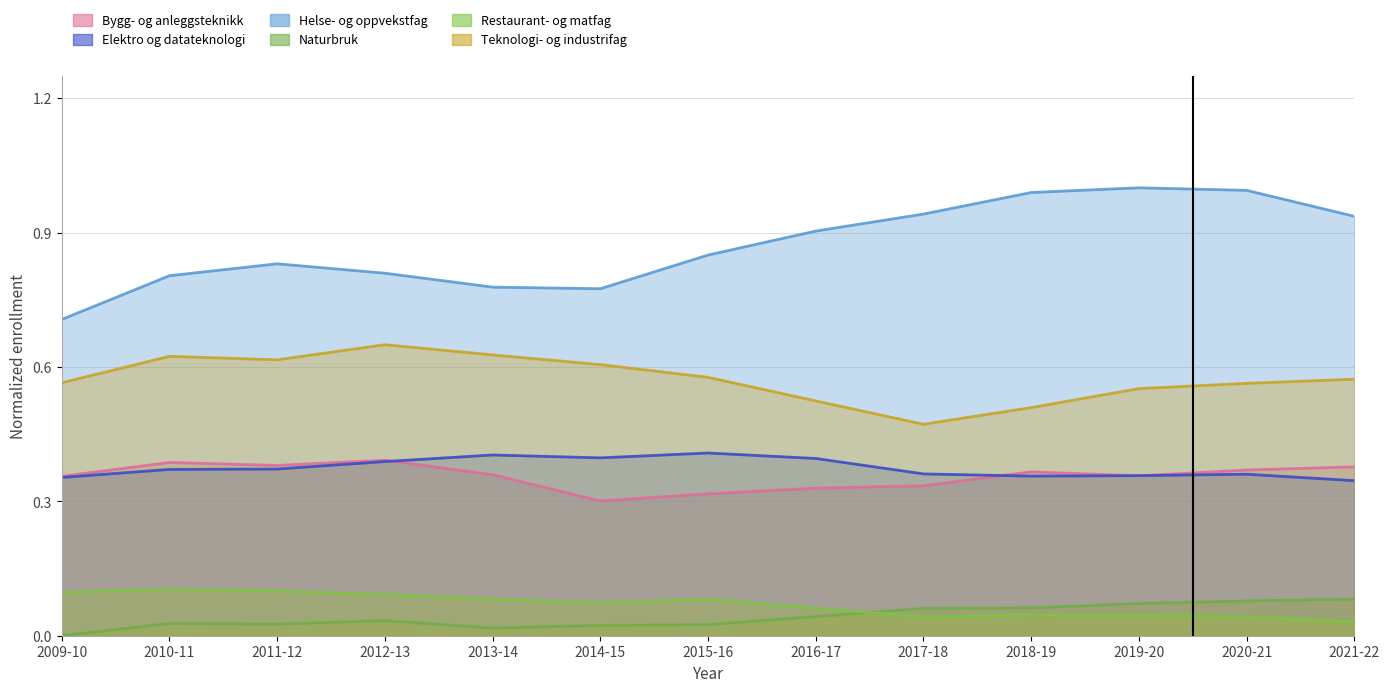

The value of Bygg- og anleggsteknikk at 2010-11 is 0.4. True or false?

True